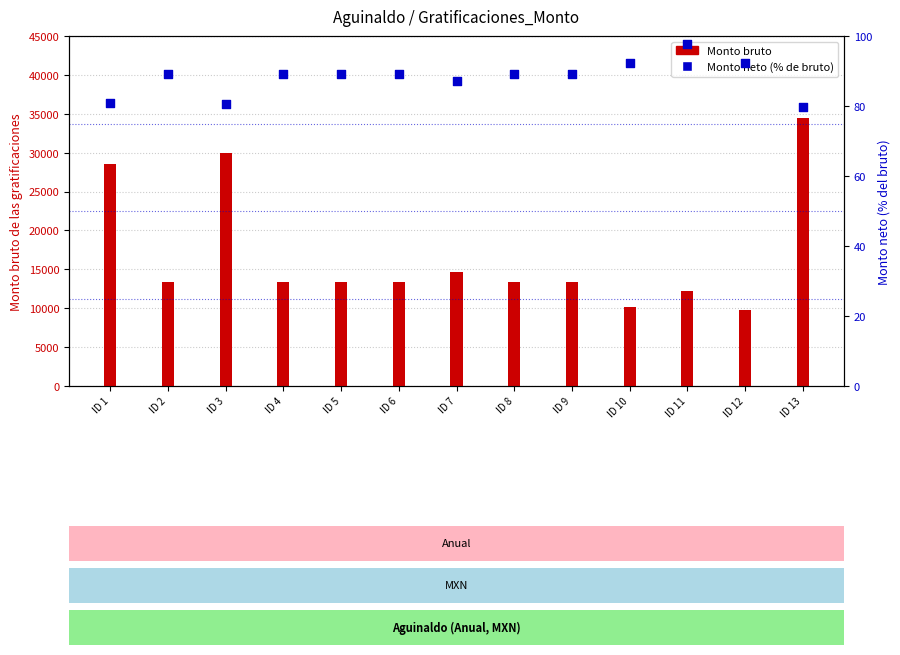

At which category is the sum across all series the highest?

ID 13